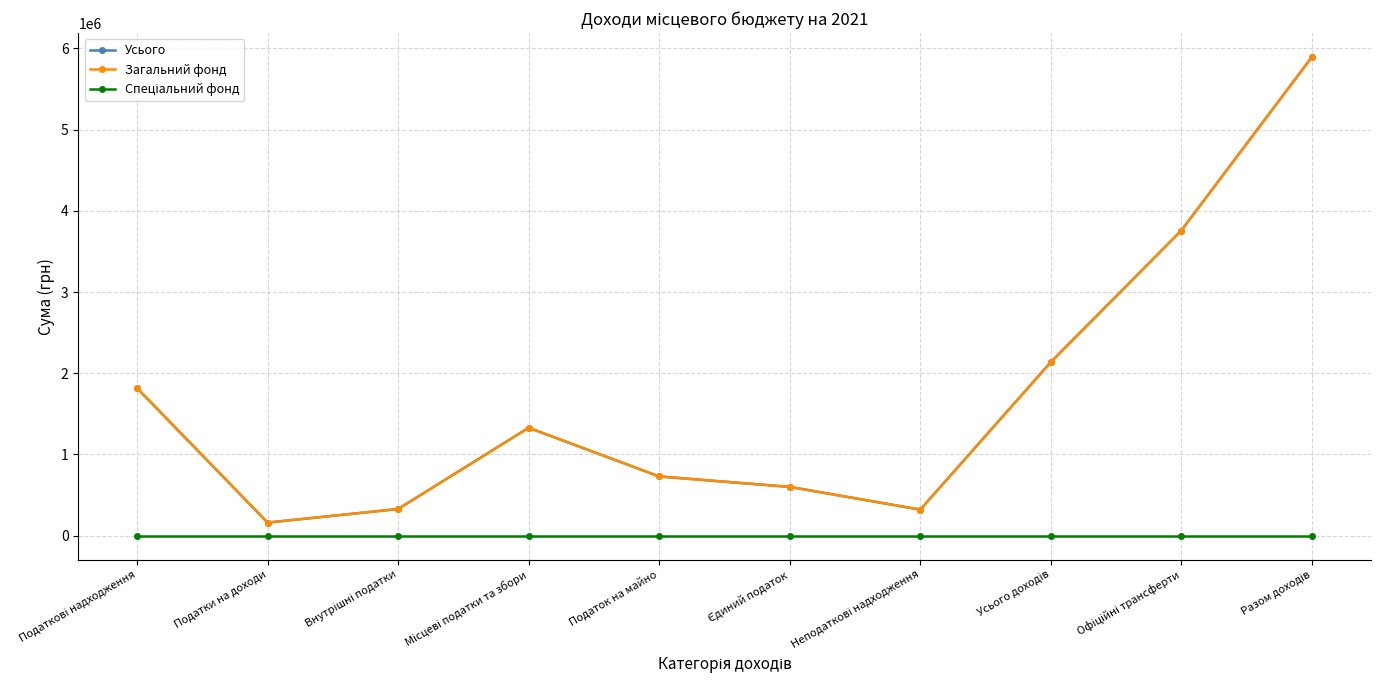

At Внутрішні податки, list the series in order from largest to smallest.

Усього, Загальний фонд, Спеціальний фонд